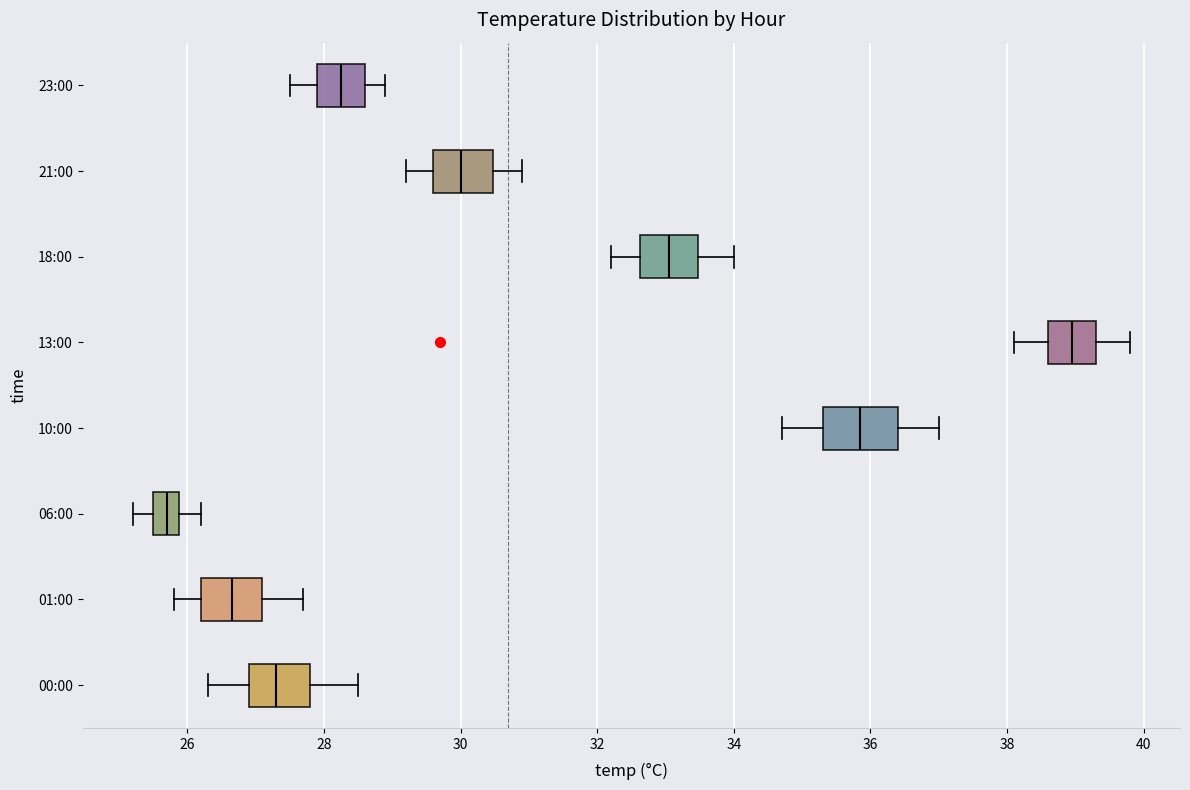

Which box has the furthest to the left median line?

06:00